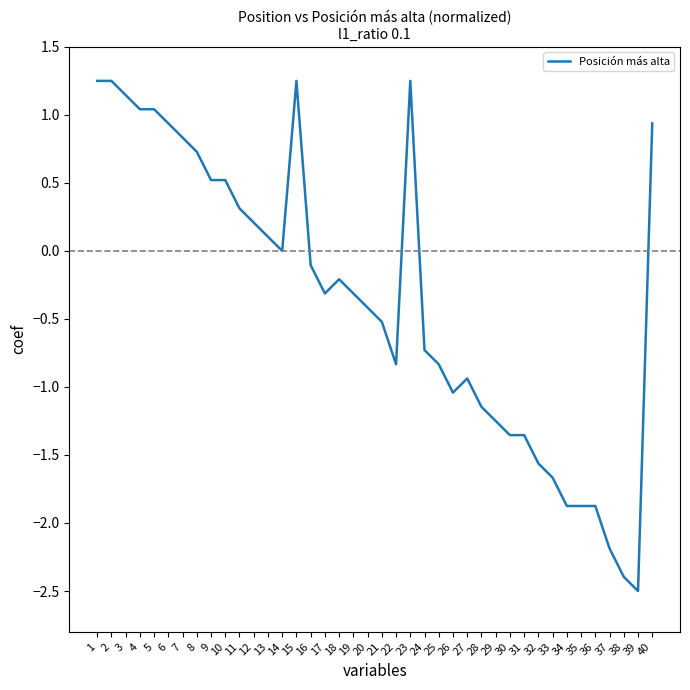

What is the difference between the values at 3 and 39?

3.6